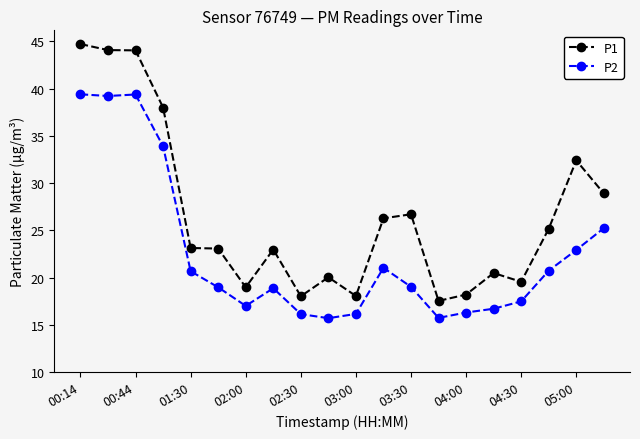

True or false: P2 and P1 intersect in this chart.

False